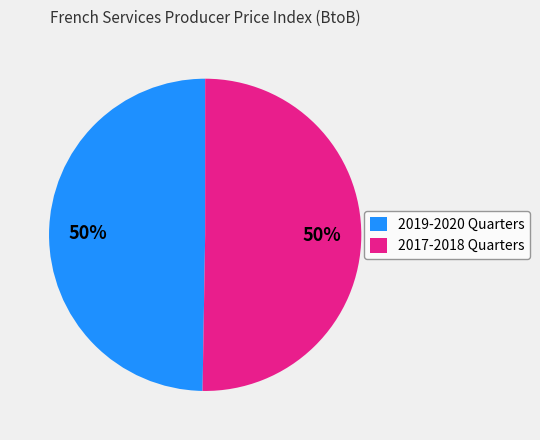

What is the ratio of the value at 2017-2018 Quarters to the value at 2019-2020 Quarters?

1.0